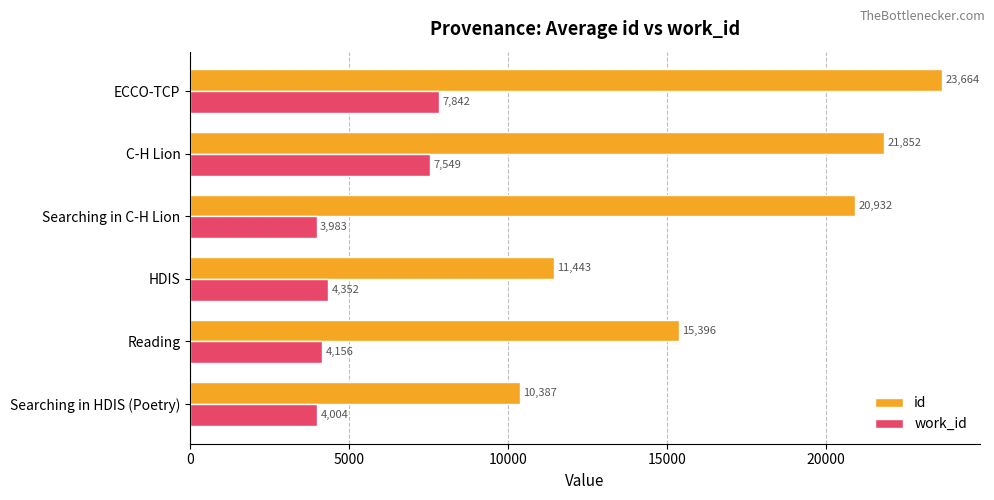

What is the difference between the maximum and minimum values in the id series?

13277.0